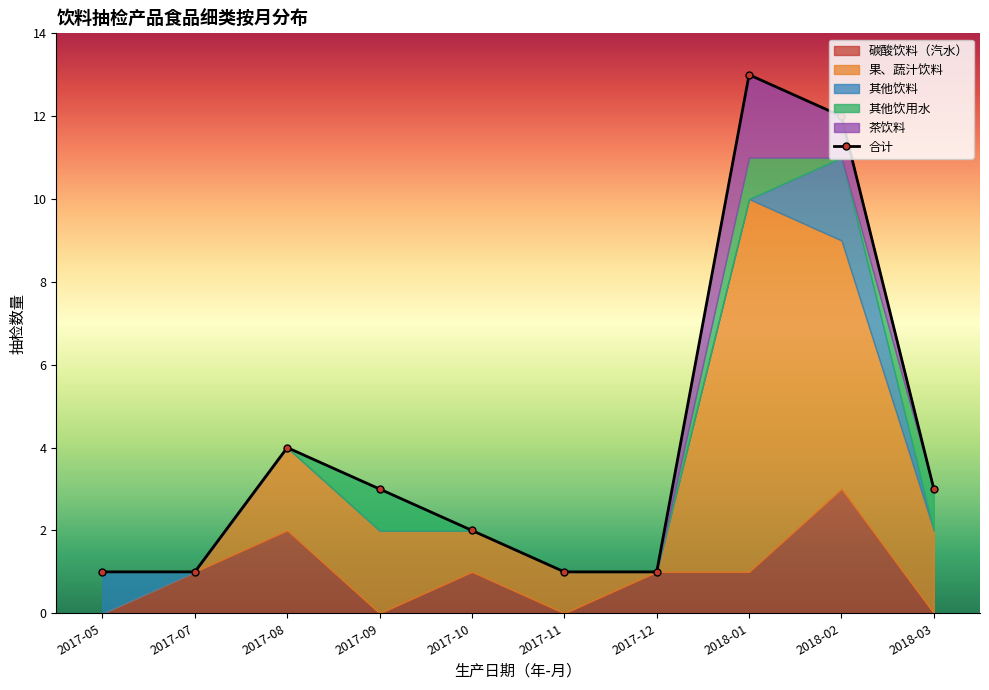

The 其他饮料 series shows 1 at 2018-01. True or false?

False